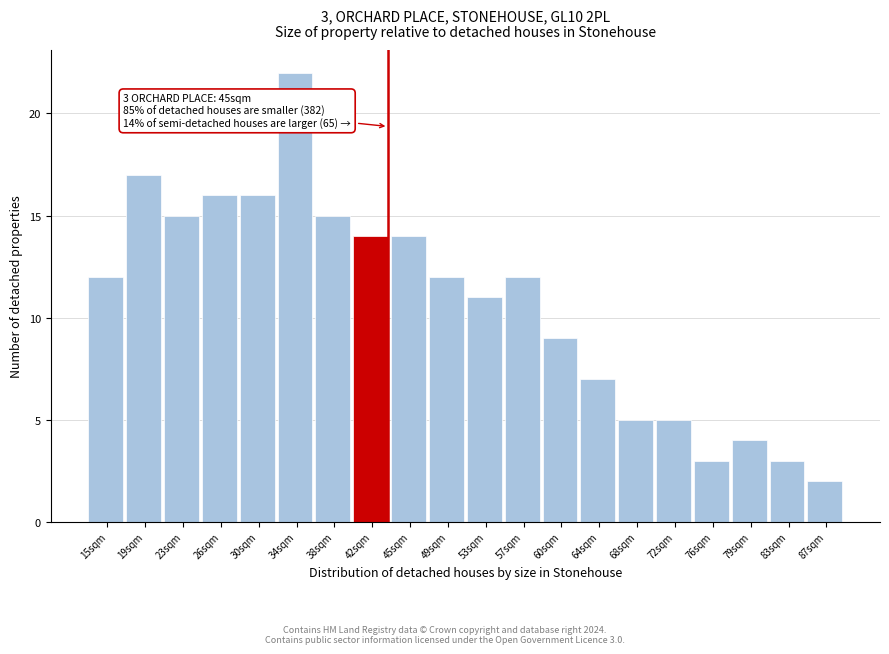

Reading left to right, list all the values displayed in this chart.

15sqm=12	19sqm=17	23sqm=15	26sqm=16	30sqm=16	34sqm=22	38sqm=15	42sqm=14	45sqm=14	49sqm=12	53sqm=11	57sqm=12	60sqm=9	64sqm=7	68sqm=5	72sqm=5	76sqm=3	79sqm=4	83sqm=3	87sqm=2